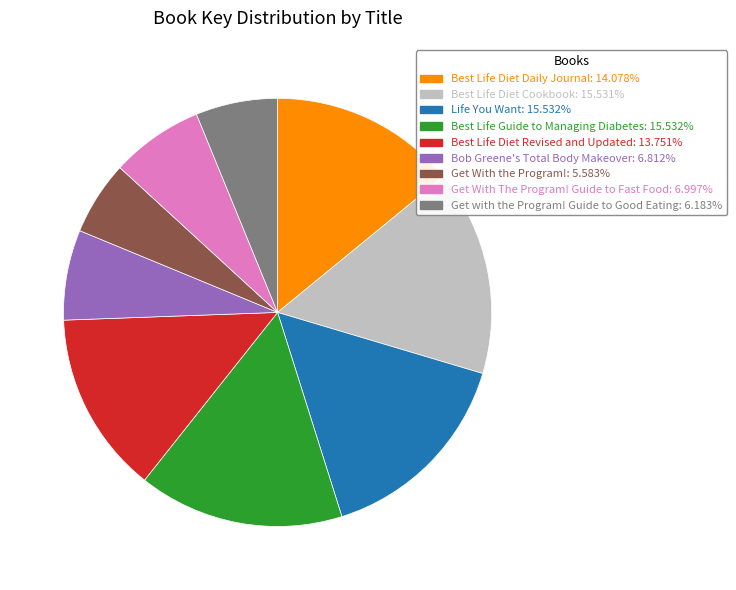

Do Best Life Guide to Managing Diabetes and Bob Greene's Total Body Makeover together represent more than half of the pie?

No